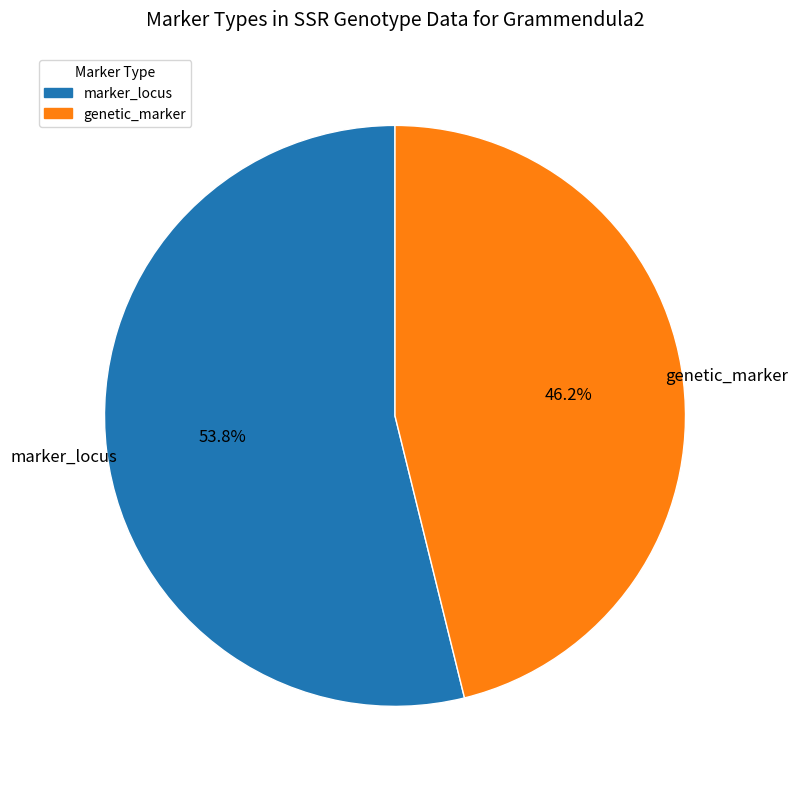

True or false: marker_locus accounts for 66% of the total.

False